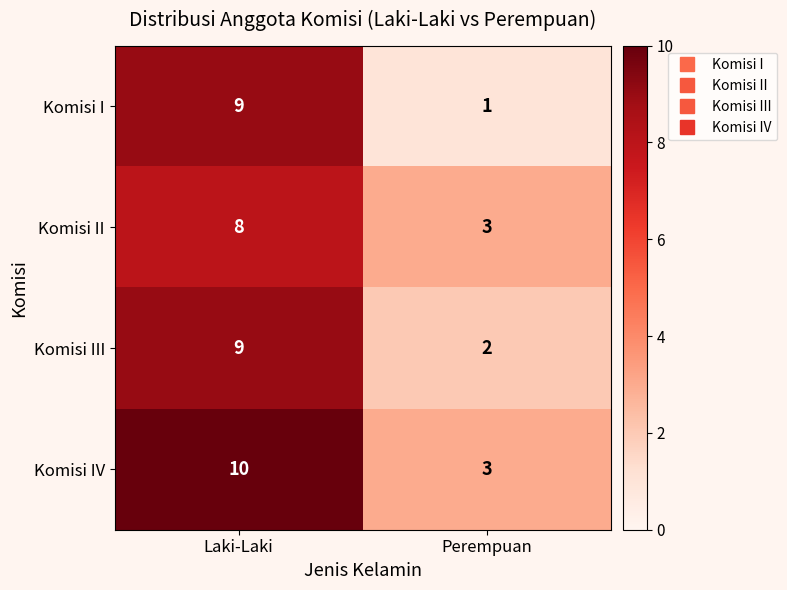

At which category is the sum across all series the highest?

Laki-Laki